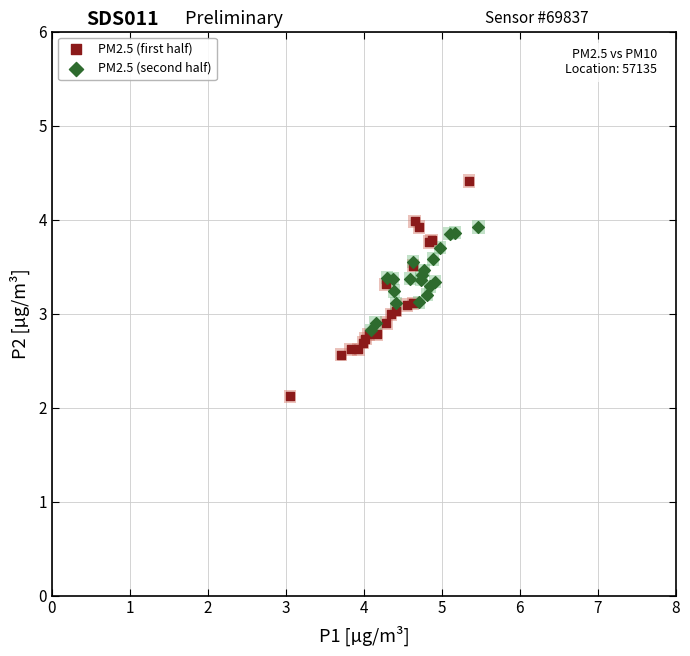

Which series reaches the maximum Y coordinate?

PM2.5 (first half)